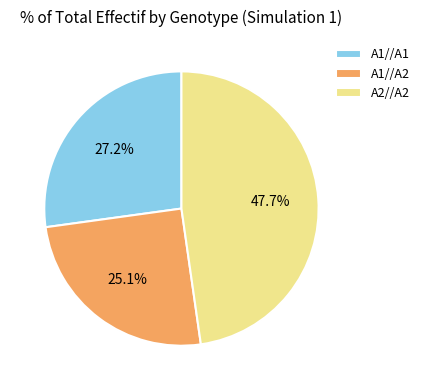

To the nearest percent, what portion does A1//A1 represent?

27%